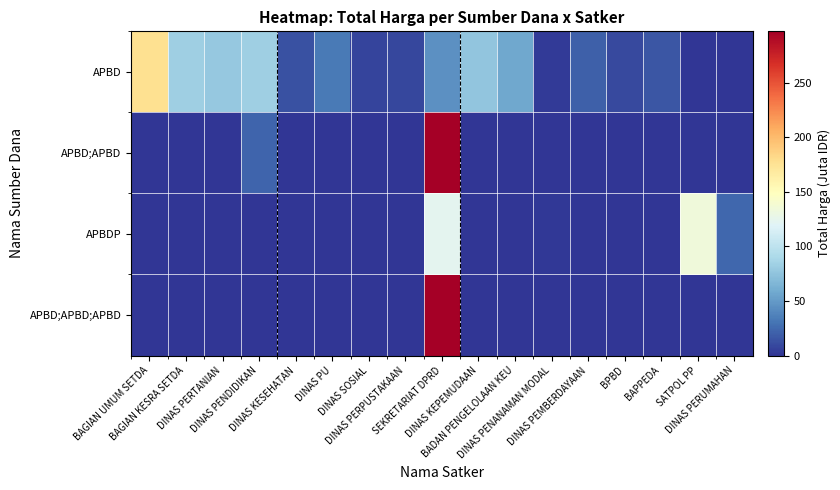

Reading left to right, extract all data points from this chart.

APBD: BAGIAN UMUM SETDA=177.4	BAGIAN KESRA SETDA=82.5	DINAS PERTANIAN=78.8	DINAS PENDIDIKAN=82.4	DINAS KESEHATAN=13.6	DINAS PU=33.3	DINAS SOSIAL=7.1	DINAS PERPUSTAKAAN=9.2	SEKRETARIAT DPRD=45.0	DINAS KEPEMUDAAN=76.4	BADAN PENGELOLAAN KEU=57.7	DINAS PENANAMAN MODAL=3.4	DINAS PEMBERDAYAAN=19.8	BPBD=10.3	BAPPEDA=16.1	SATPOL PP=0.0	DINAS PERUMAHAN=0.0
APBD;APBD: BAGIAN UMUM SETDA=0.0	BAGIAN KESRA SETDA=0.0	DINAS PERTANIAN=0.0	DINAS PENDIDIKAN=22.2	DINAS KESEHATAN=0.0	DINAS PU=0.0	DINAS SOSIAL=0.0	DINAS PERPUSTAKAAN=0.0	SEKRETARIAT DPRD=297.0	DINAS KEPEMUDAAN=0.0	BADAN PENGELOLAAN KEU=0.0	DINAS PENANAMAN MODAL=0.0	DINAS PEMBERDAYAAN=0.0	BPBD=0.0	BAPPEDA=0.0	SATPOL PP=0.0	DINAS PERUMAHAN=0.0
APBDP: BAGIAN UMUM SETDA=0.0	BAGIAN KESRA SETDA=0.0	DINAS PERTANIAN=0.0	DINAS PENDIDIKAN=0.0	DINAS KESEHATAN=0.0	DINAS PU=0.0	DINAS SOSIAL=0.0	DINAS PERPUSTAKAAN=0.0	SEKRETARIAT DPRD=123.0	DINAS KEPEMUDAAN=0.0	BADAN PENGELOLAAN KEU=0.0	DINAS PENANAMAN MODAL=2.2	DINAS PEMBERDAYAAN=0.0	BPBD=0.0	BAPPEDA=0.0	SATPOL PP=133.8	DINAS PERUMAHAN=23.7
APBD;APBD;APBD: BAGIAN UMUM SETDA=0.0	BAGIAN KESRA SETDA=0.0	DINAS PERTANIAN=0.0	DINAS PENDIDIKAN=0.0	DINAS KESEHATAN=0.0	DINAS PU=0.0	DINAS SOSIAL=0.0	DINAS PERPUSTAKAAN=0.0	SEKRETARIAT DPRD=297.0	DINAS KEPEMUDAAN=0.0	BADAN PENGELOLAAN KEU=0.0	DINAS PENANAMAN MODAL=0.0	DINAS PEMBERDAYAAN=0.0	BPBD=0.0	BAPPEDA=0.0	SATPOL PP=0.0	DINAS PERUMAHAN=0.0